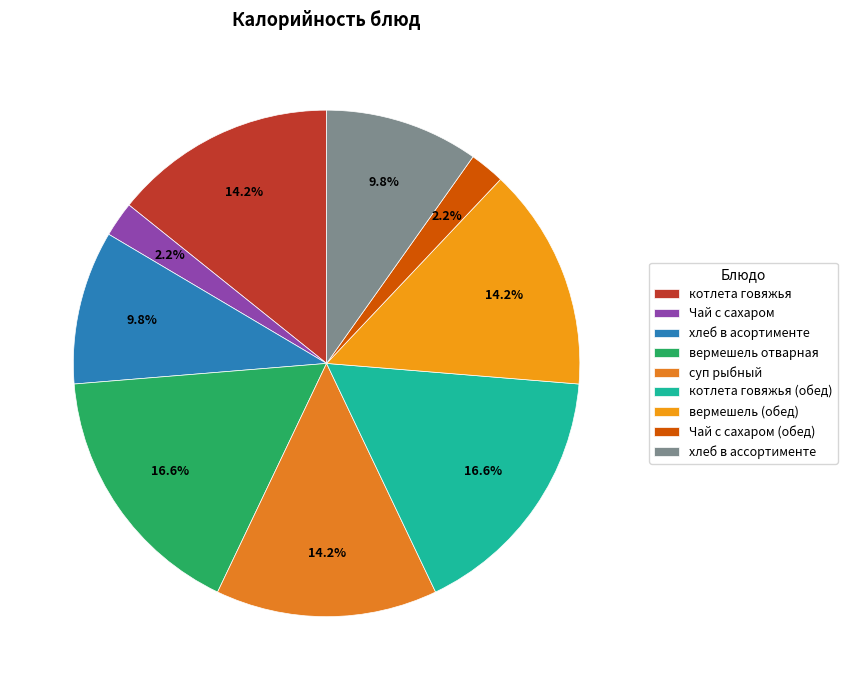

How many segments does this pie chart have?

9